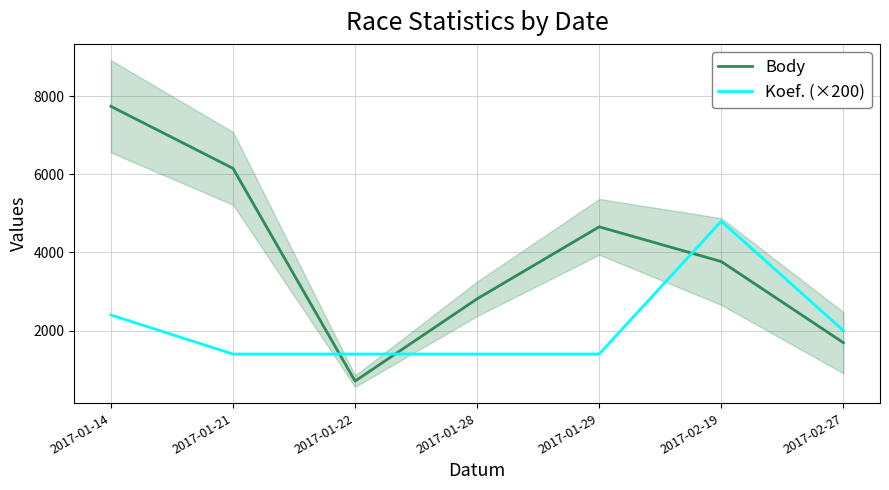

What is the minimum value for Body?

707